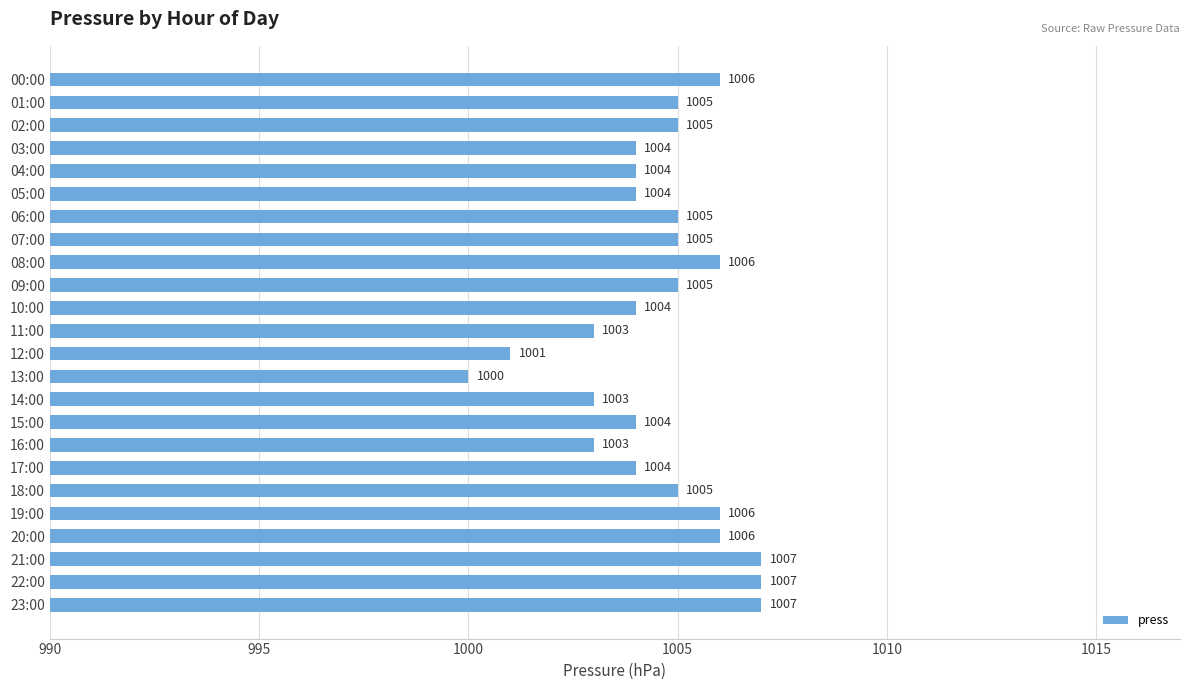

What is the label of the 19th bar from the bottom?

05:00